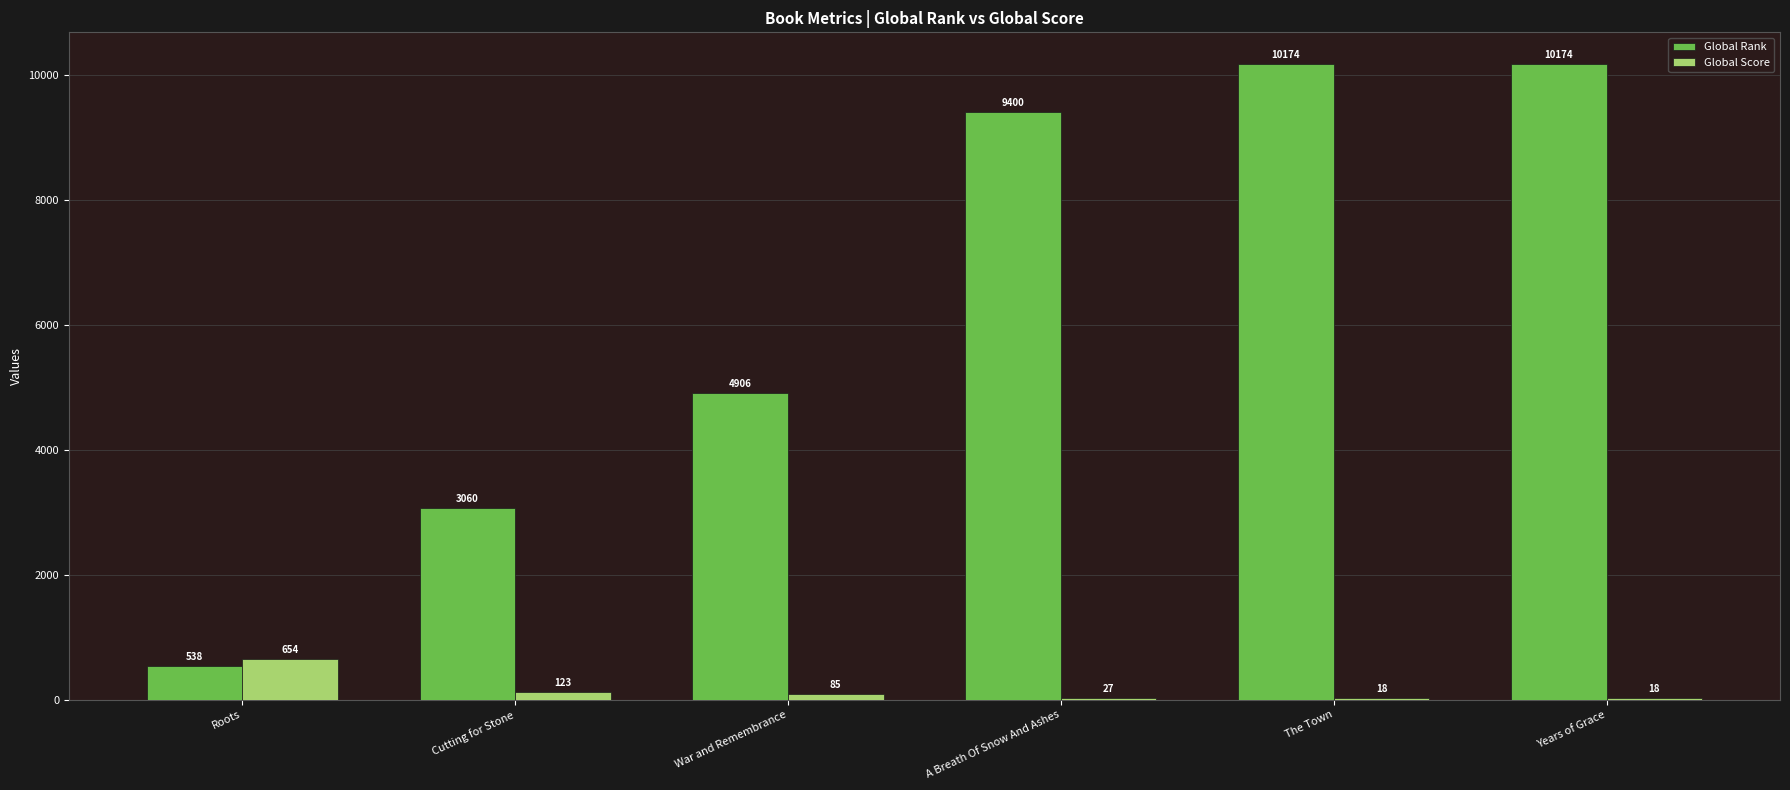

What is the total value across all series at Cutting for Stone?

3183